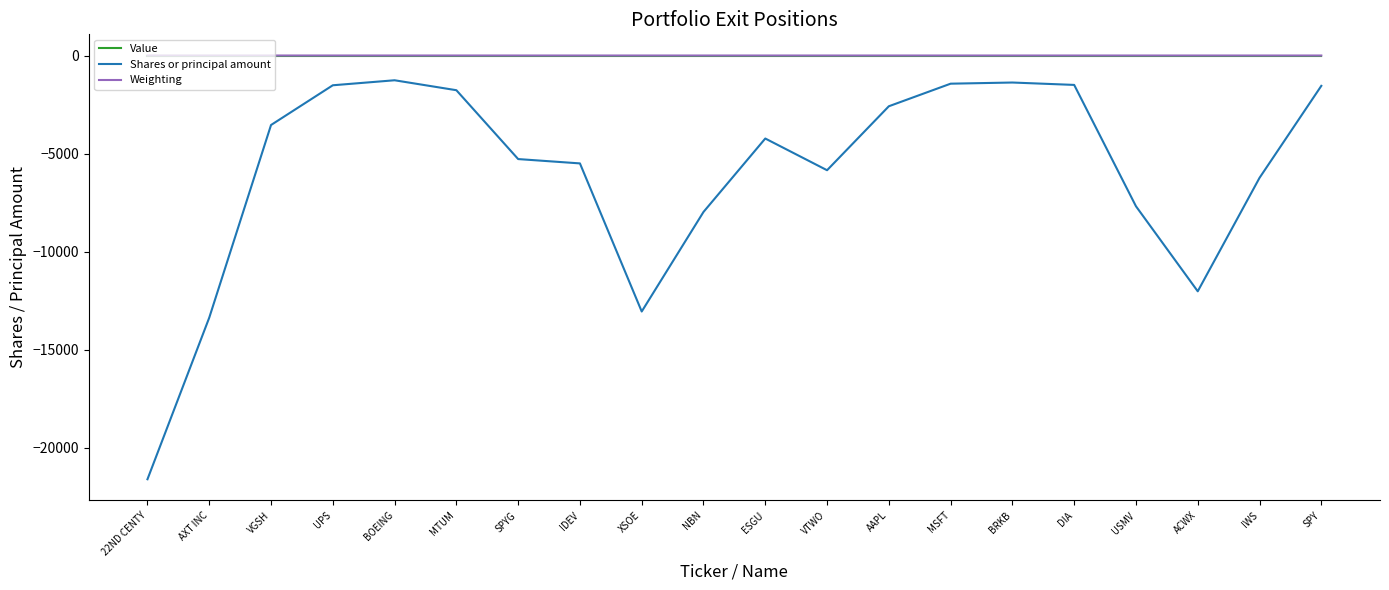

Which series has the widest spread of values?

Shares or principal amount